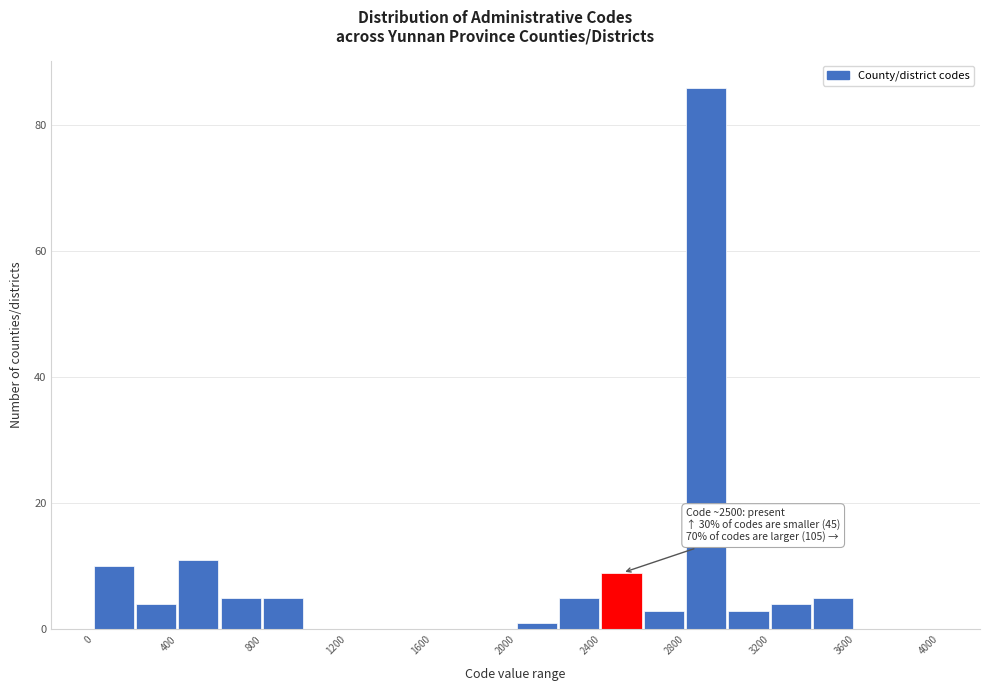

Over which range of the x-axis is the bar tallest?

2800 to 3000